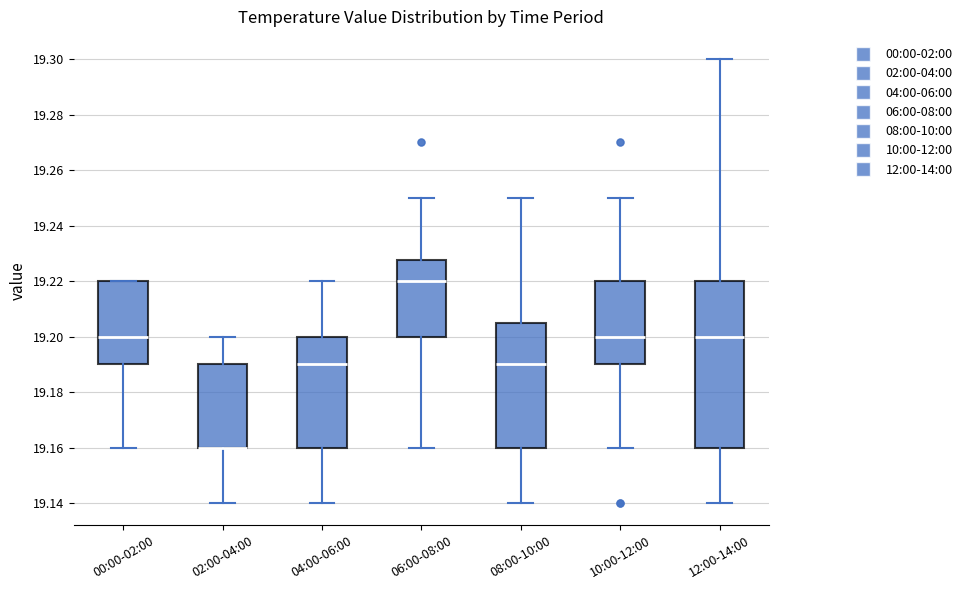

Reading left to right, read every box against the y-axis: the position of its median line, the range the box covers, and the ends of its whiskers. The values are not printed on the chart, so give them approximately, as read against the axis.

00:00-02:00: median 19.200, box 19.190 to 19.220, whiskers 19.160 to 19.220
02:00-04:00: median 19.160 (drawn on the box's lower edge), box 19.160 to 19.190, whiskers 19.140 to 19.200
04:00-06:00: median 19.190, box 19.160 to 19.200, whiskers 19.140 to 19.220
06:00-08:00: median 19.220, box 19.200 to 19.228, whiskers 19.160 to 19.250
08:00-10:00: median 19.190, box 19.160 to 19.206, whiskers 19.140 to 19.250
10:00-12:00: median 19.200, box 19.190 to 19.220, whiskers 19.160 to 19.250
12:00-14:00: median 19.200, box 19.160 to 19.220, whiskers 19.140 to 19.300